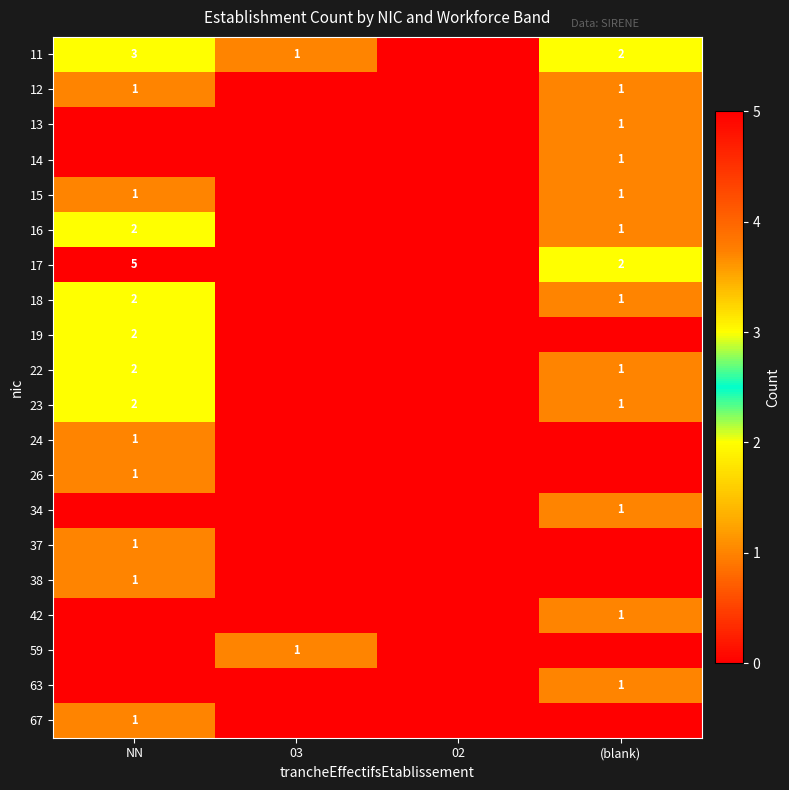

At which category does the chart reach its minimum across all series?

02